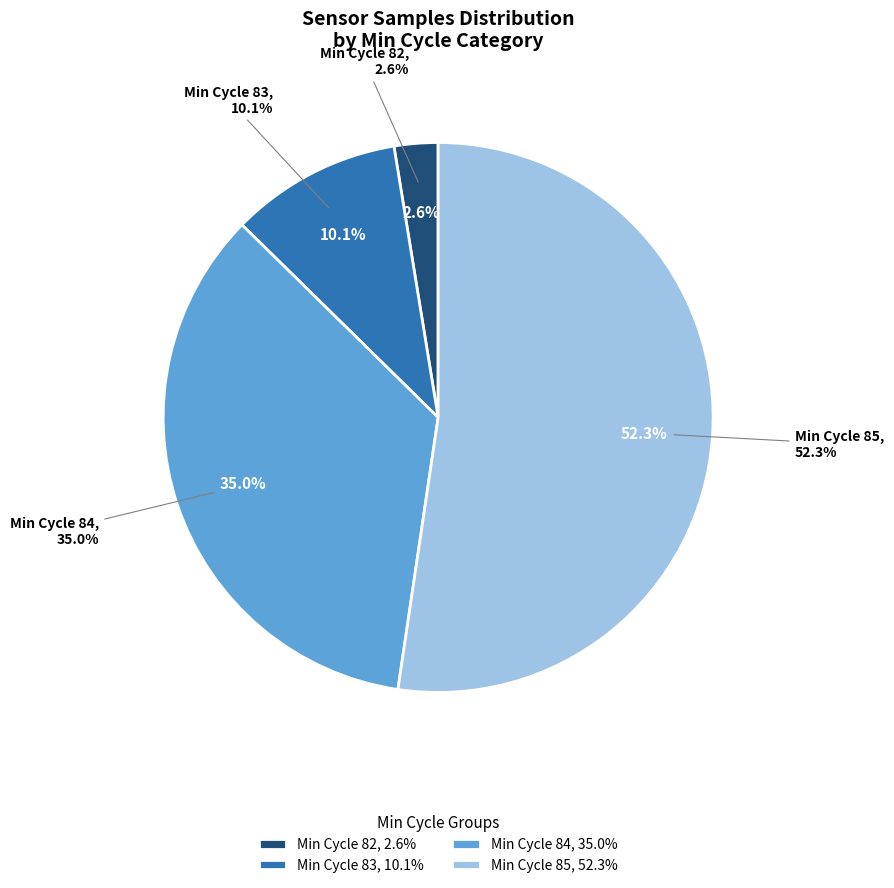

Does 84 represent more than half of the total?

No